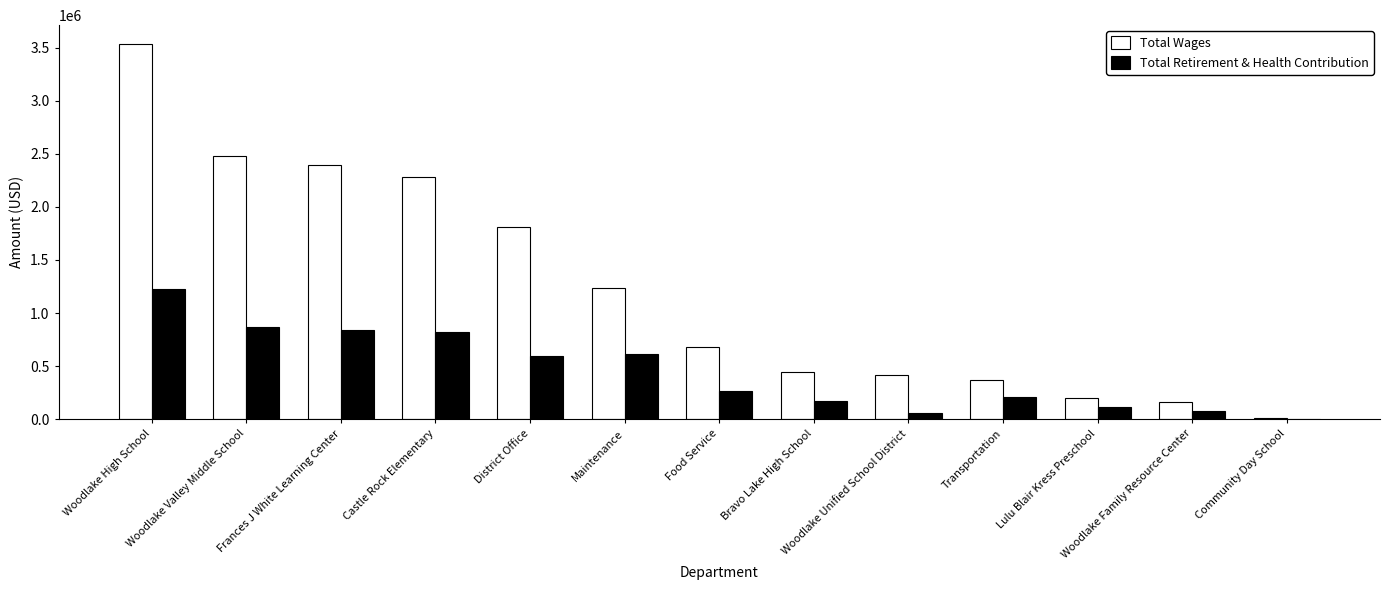

What is the maximum value shown in the chart?

3534119